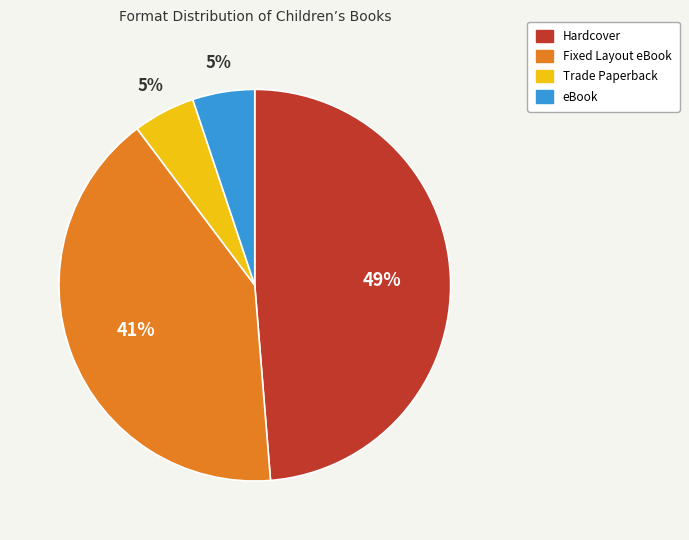

Is there any slice that represents more than half of the pie?

No